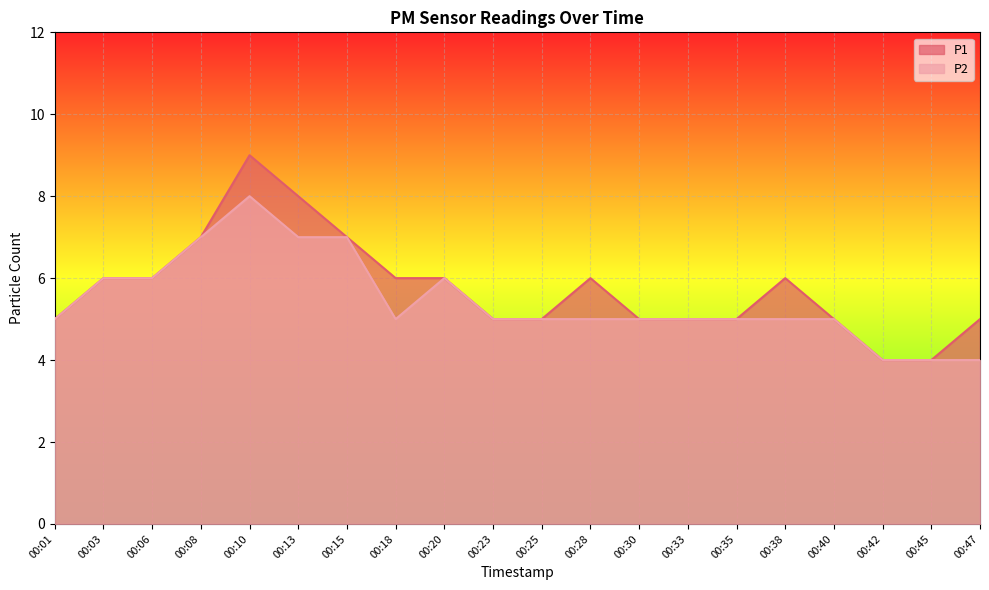

In P1, how many points are higher than both neighbors (excluding endpoints)?

3